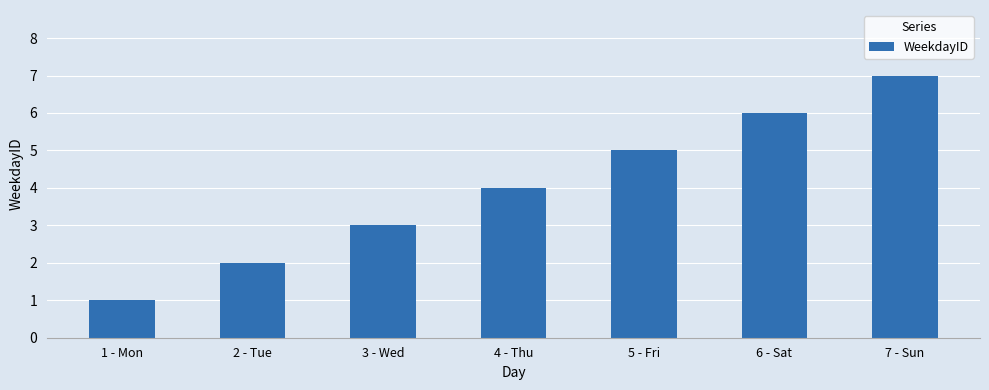

List the labels in order of value, smallest first.

1 - Mon, 2 - Tue, 3 - Wed, 4 - Thu, 5 - Fri, 6 - Sat, 7 - Sun